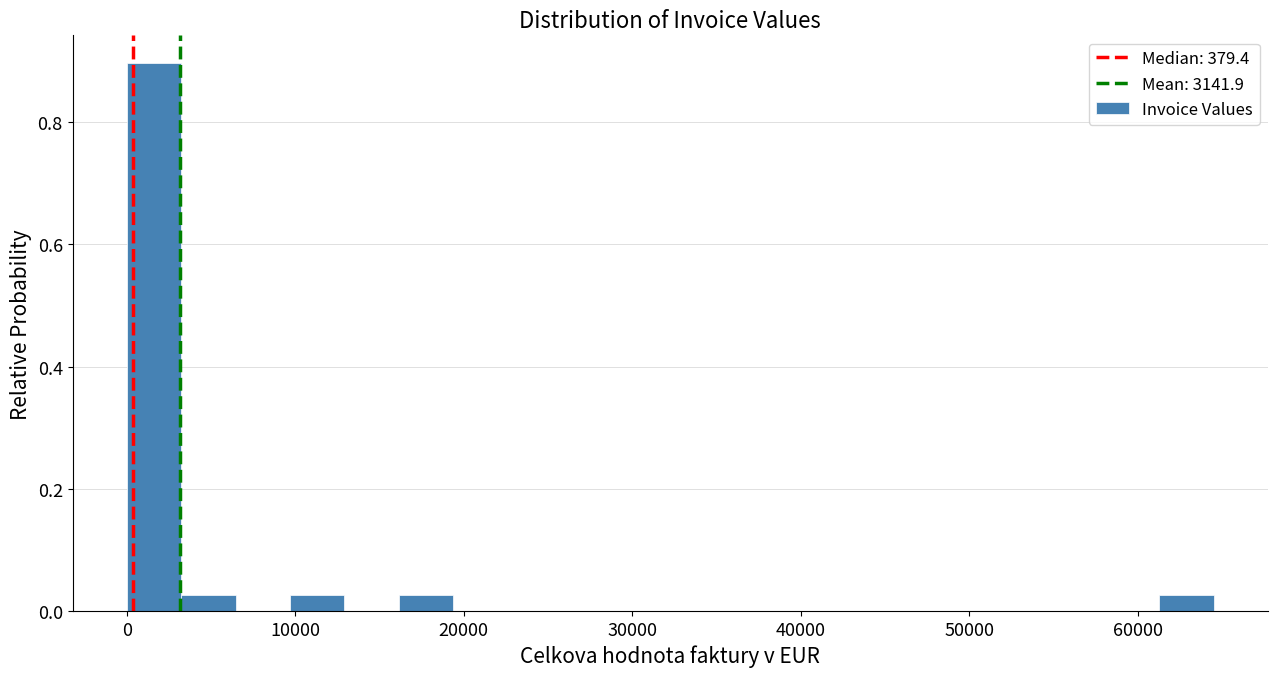

Read against the x-axis, roughly where is the centre of the tallest bar?

2000